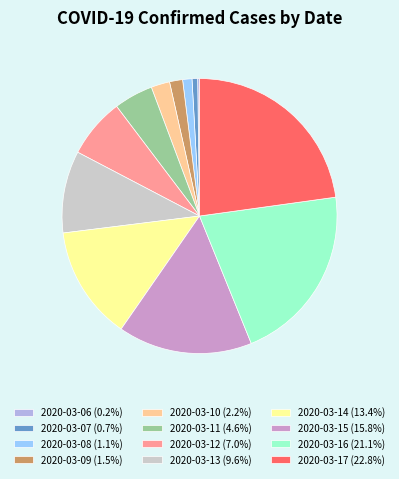

Combined, do 2020-03-12 (7.0%) and 2020-03-09 (1.5%) account for over 50%?

No